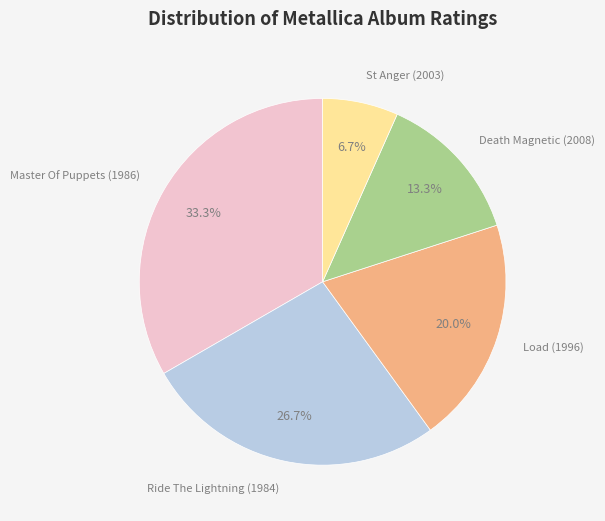

Does any single category account for the majority?

No